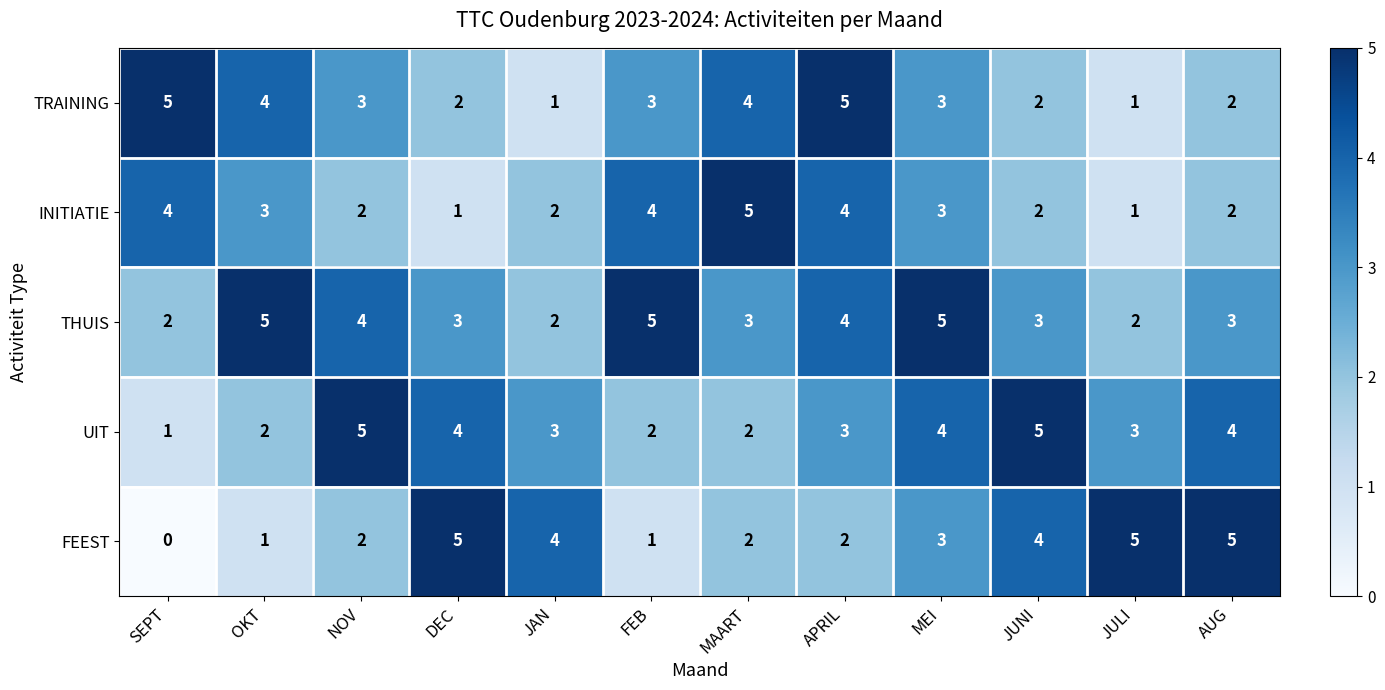

At how many categories does at least one series exceed 2?

12